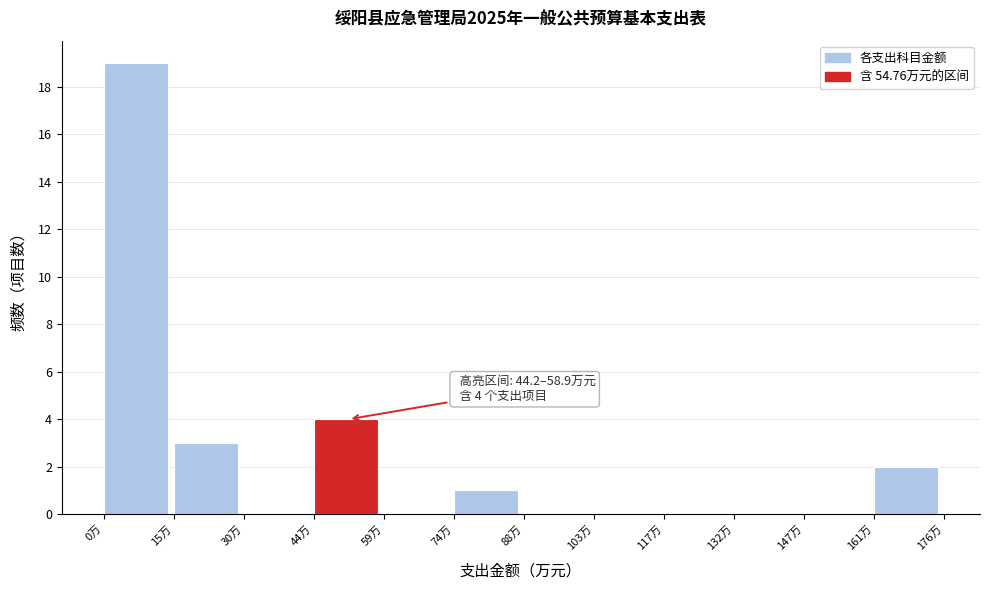

Over which range of the x-axis is the bar tallest?

0 to 14